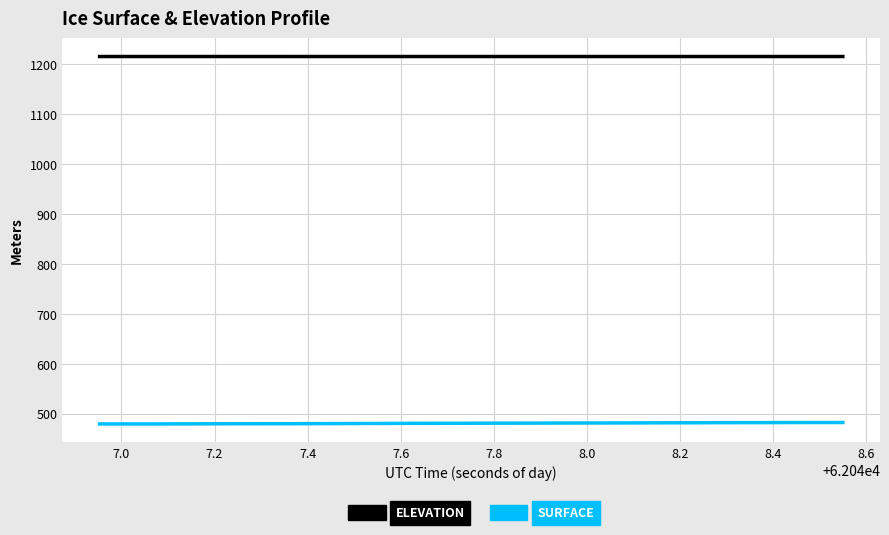

Which series has the largest total across all categories?

ELEVATION